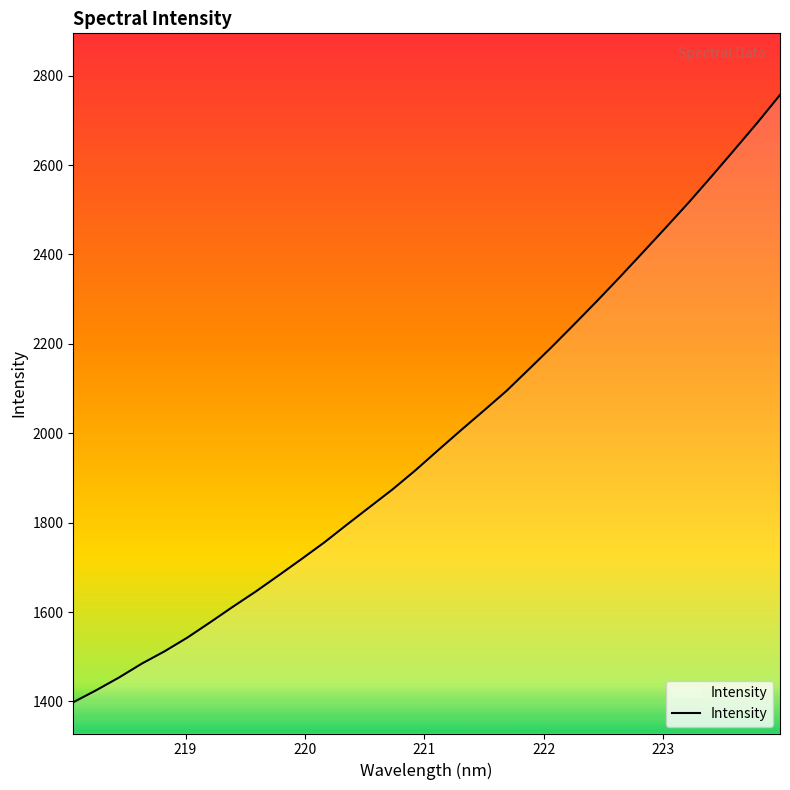

What is the difference between the maximum and second lowest values?

1331.9